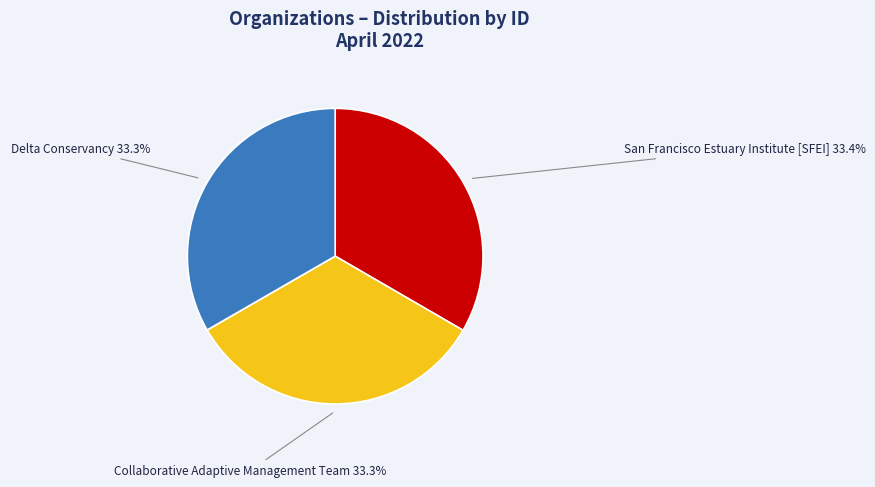

Count the number of slices in the pie.

3